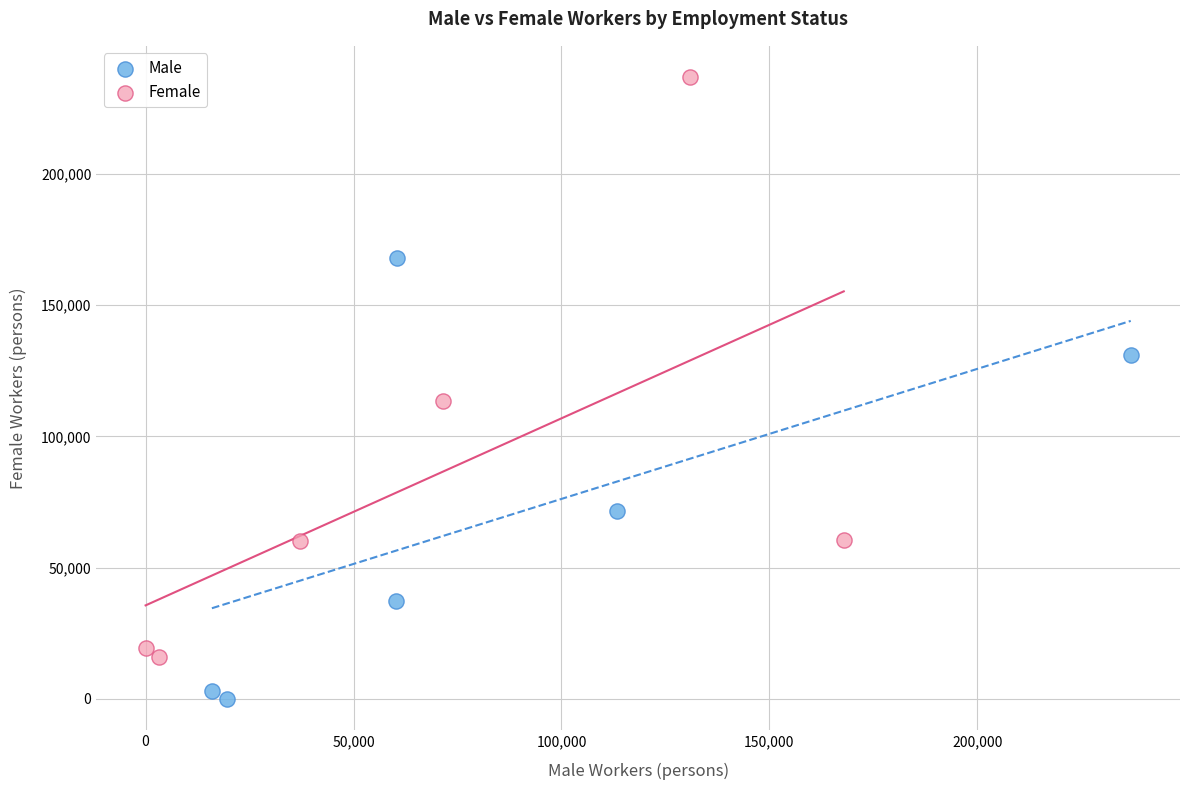

Which series has the widest spread of Y values?

Female